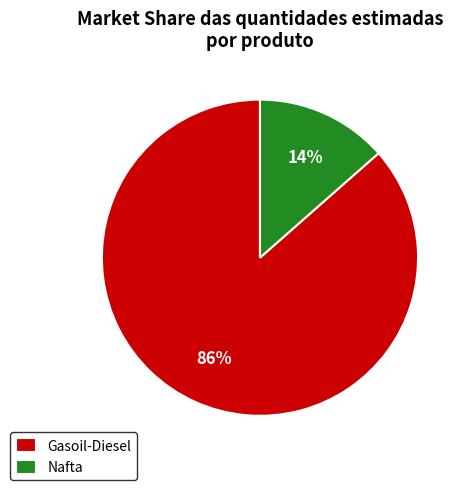

What percentage is the Gasoil-Diesel slice, to the nearest percent?

86%